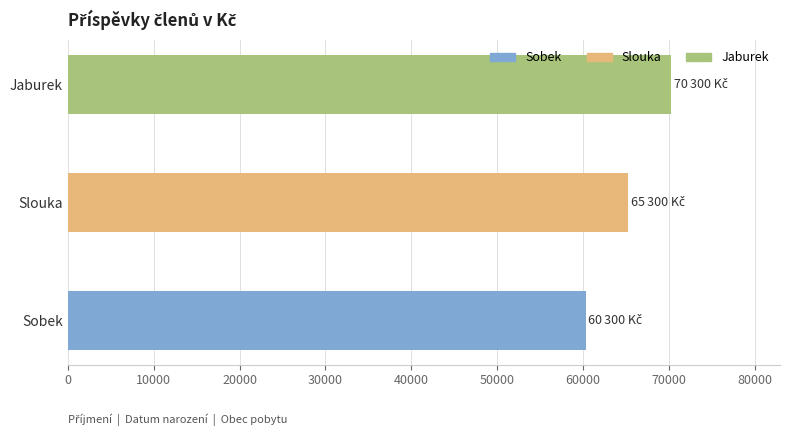

How many values are below 65300?

1